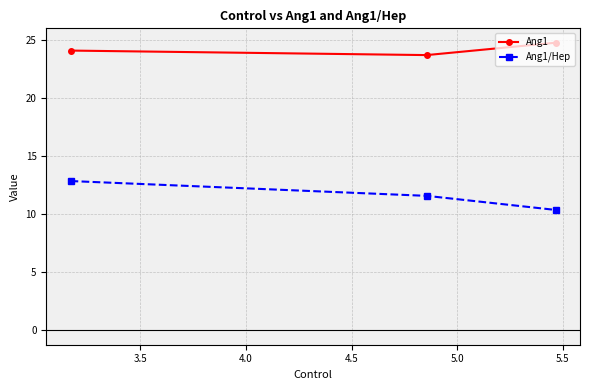

What are all the series names shown in the legend?

Ang1, Ang1/Hep